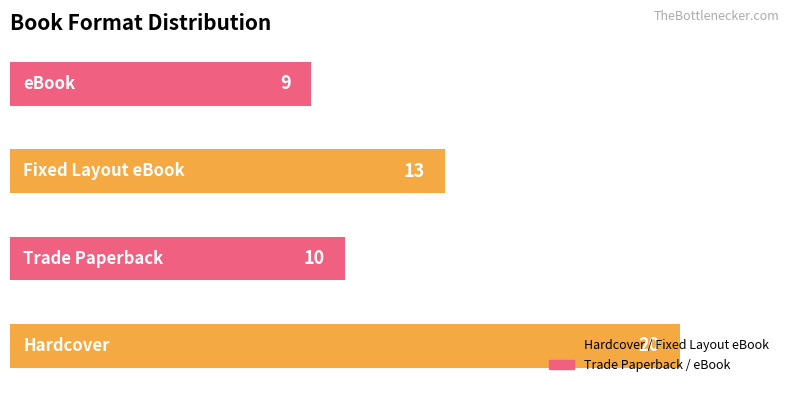

What is the maximum value shown in the chart?

20